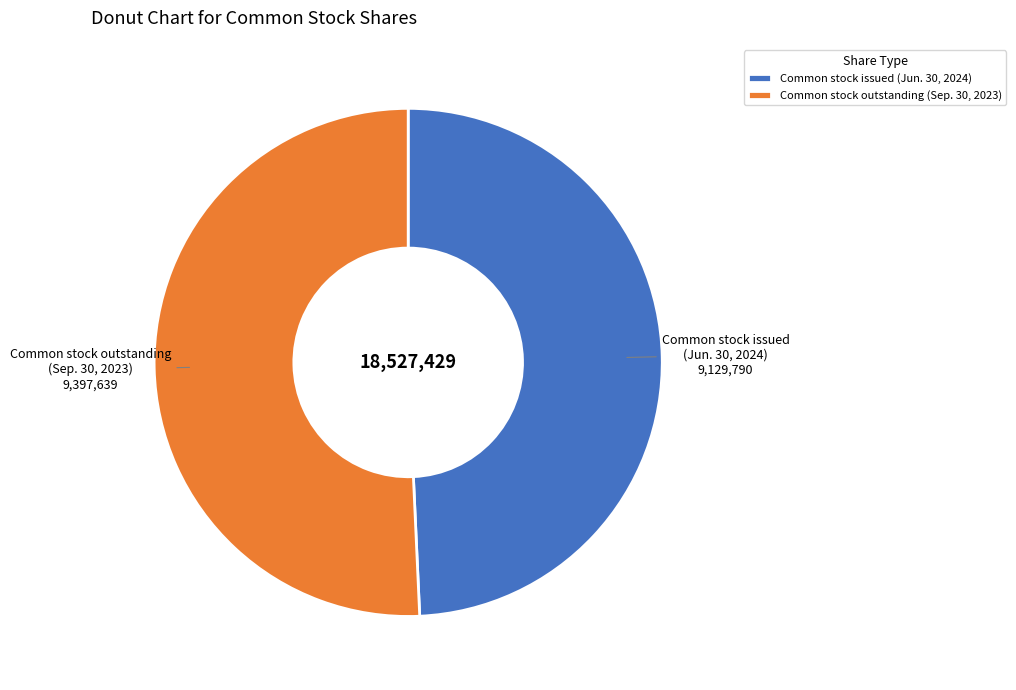

True or false: Common stock issued (Jun. 30, 2024) accounts for 49% of the total.

True